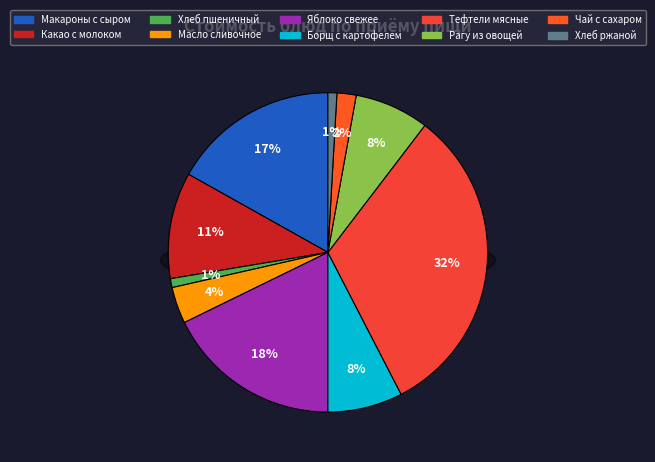

The Тефтели мясные slice represents 43% of the pie. True or false?

False